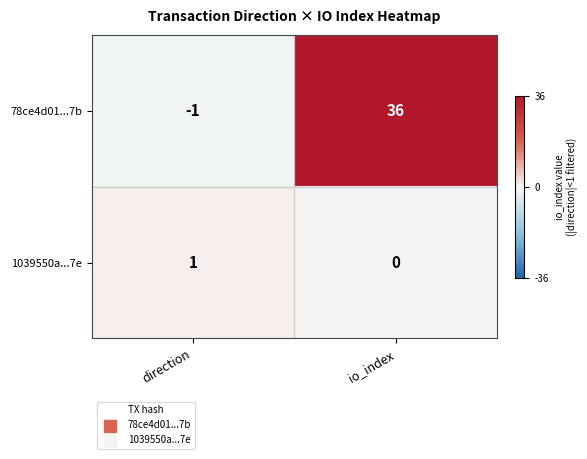

Rank the series at direction from lowest to highest value.

78ce4d01...7b, 1039550a...7e